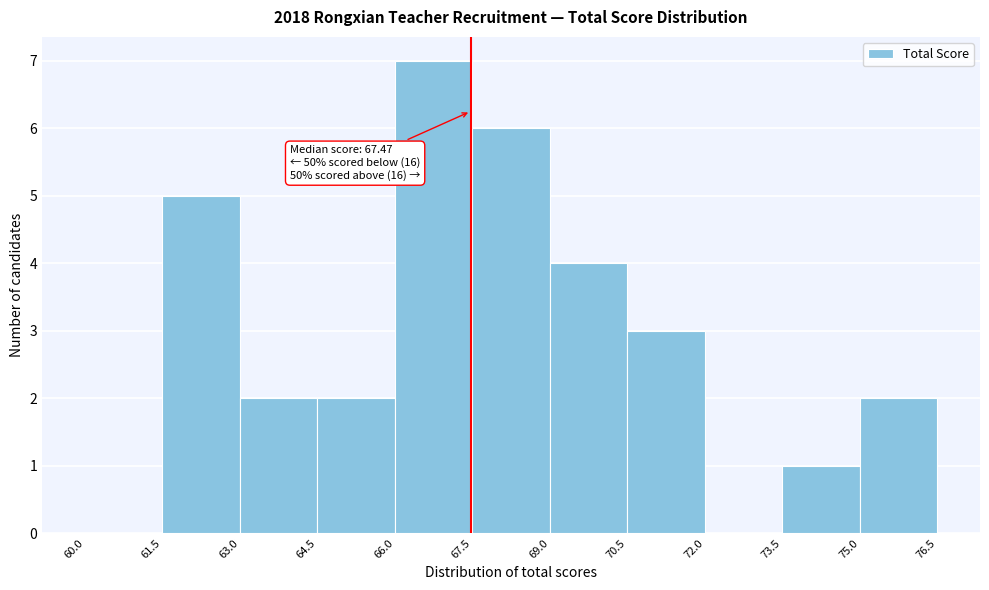

Over which range of the x-axis is the bar tallest?

66.0 to 67.5